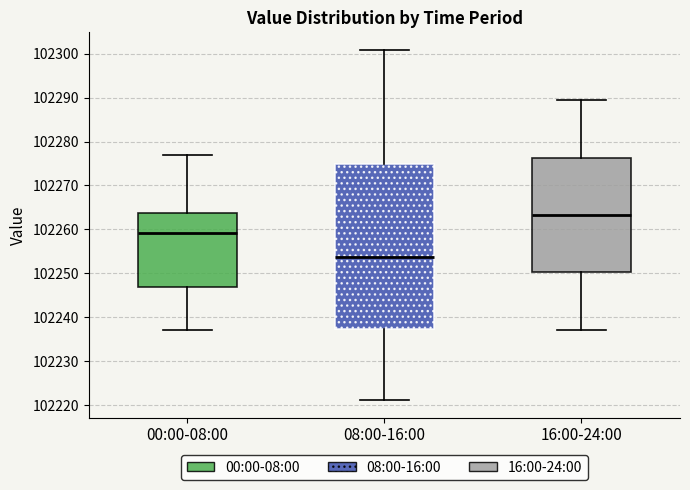

Which box is the tallest, from its lower edge to its upper edge?

08:00-16:00